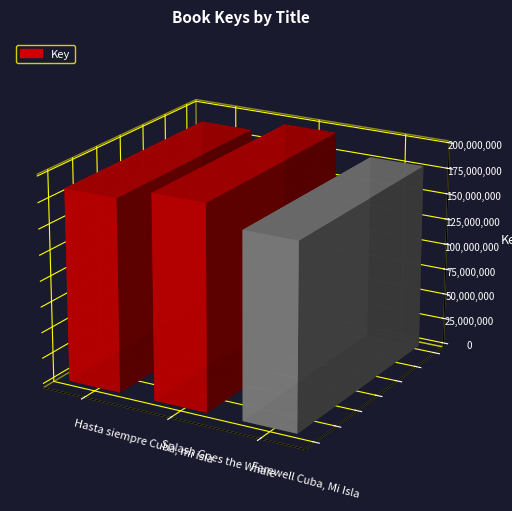

List the labels in order of value, largest first.

Splash Goes the Whale, Hasta siempre Cuba, mi isla, Farewell Cuba, Mi Isla